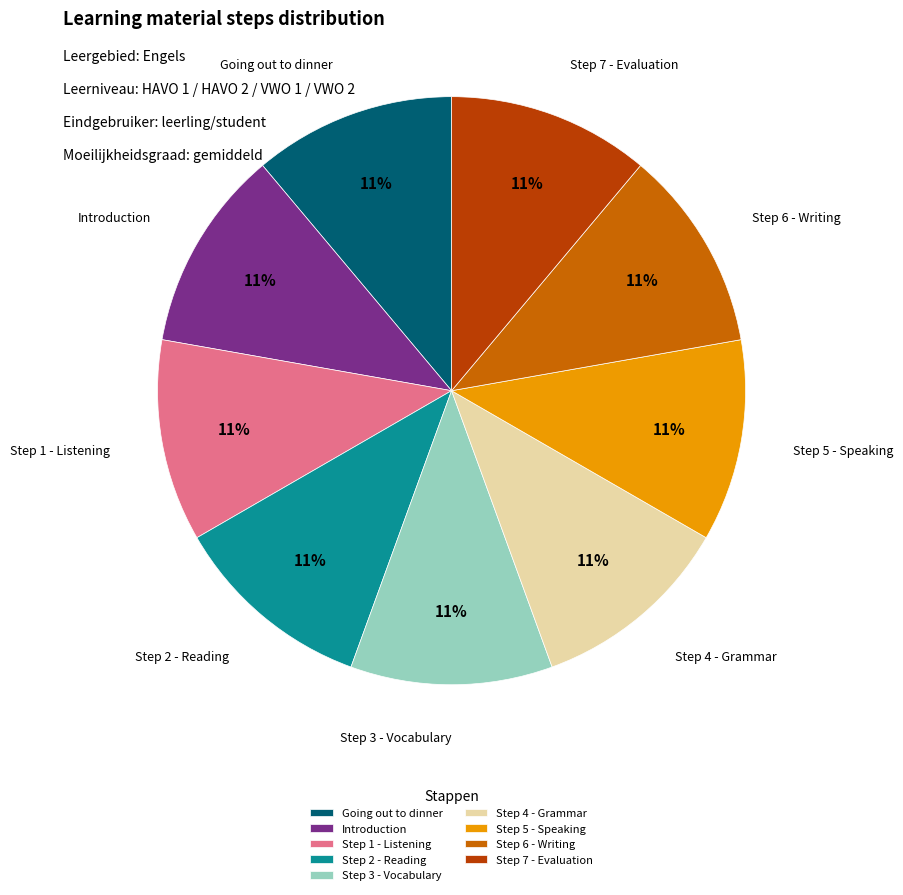

True or false: Step 6 - Writing accounts for 18% of the total.

False